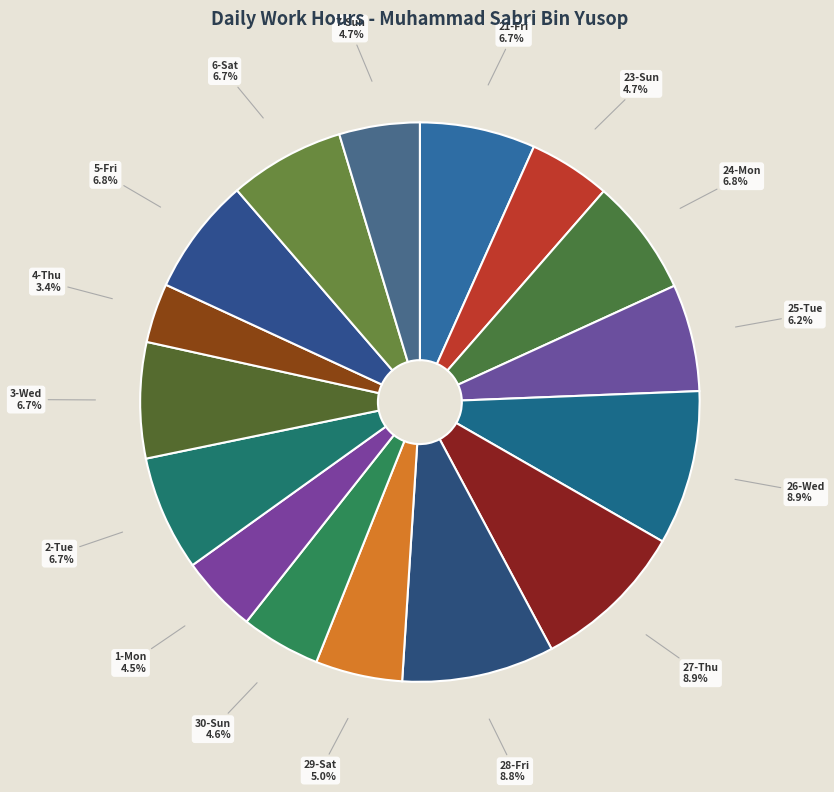

How many segments does this pie chart have?

16